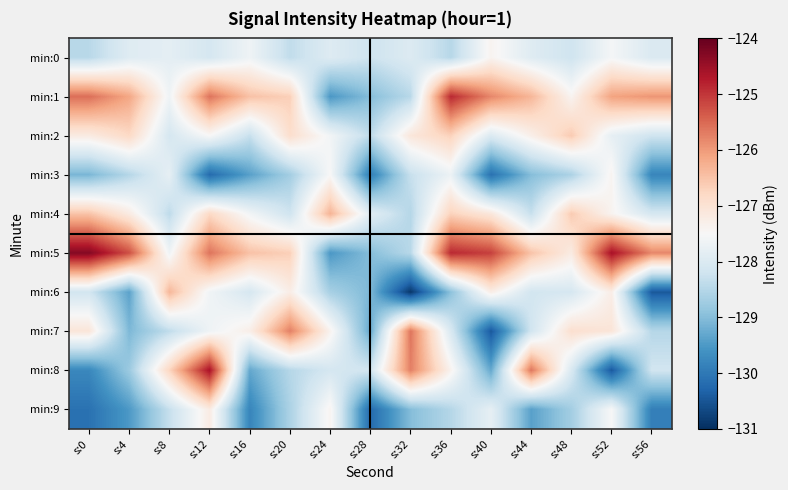

At which category is the sum across all series the highest?

s:12